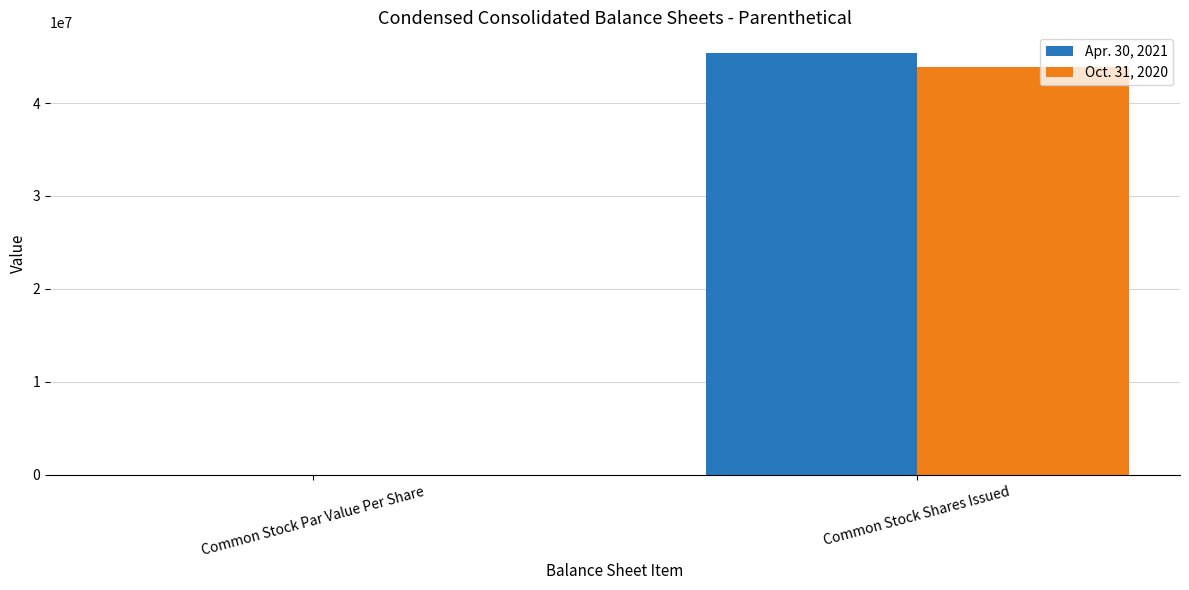

Which category has the highest value in the Oct. 31, 2020 series?

Common Stock Shares Issued